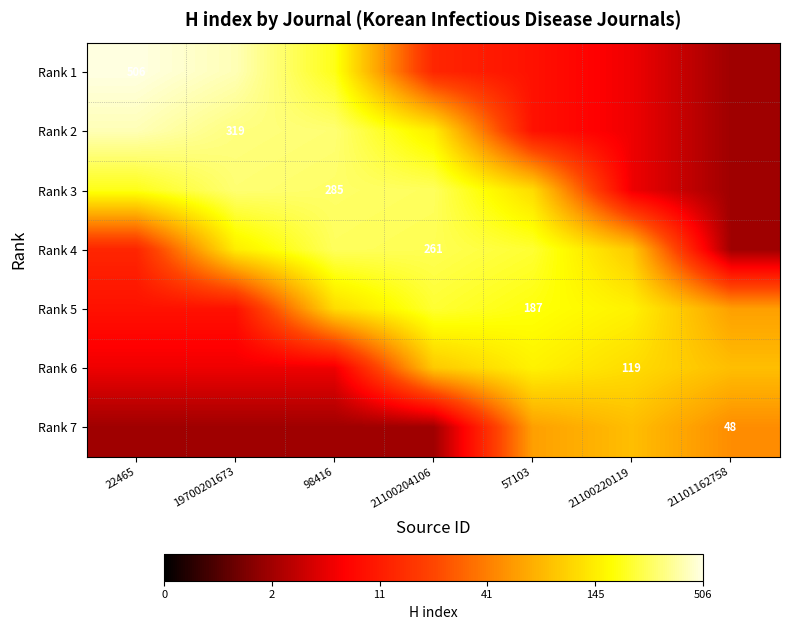

What is the difference between the second highest and minimum values in the Rank 4 series?

1.9